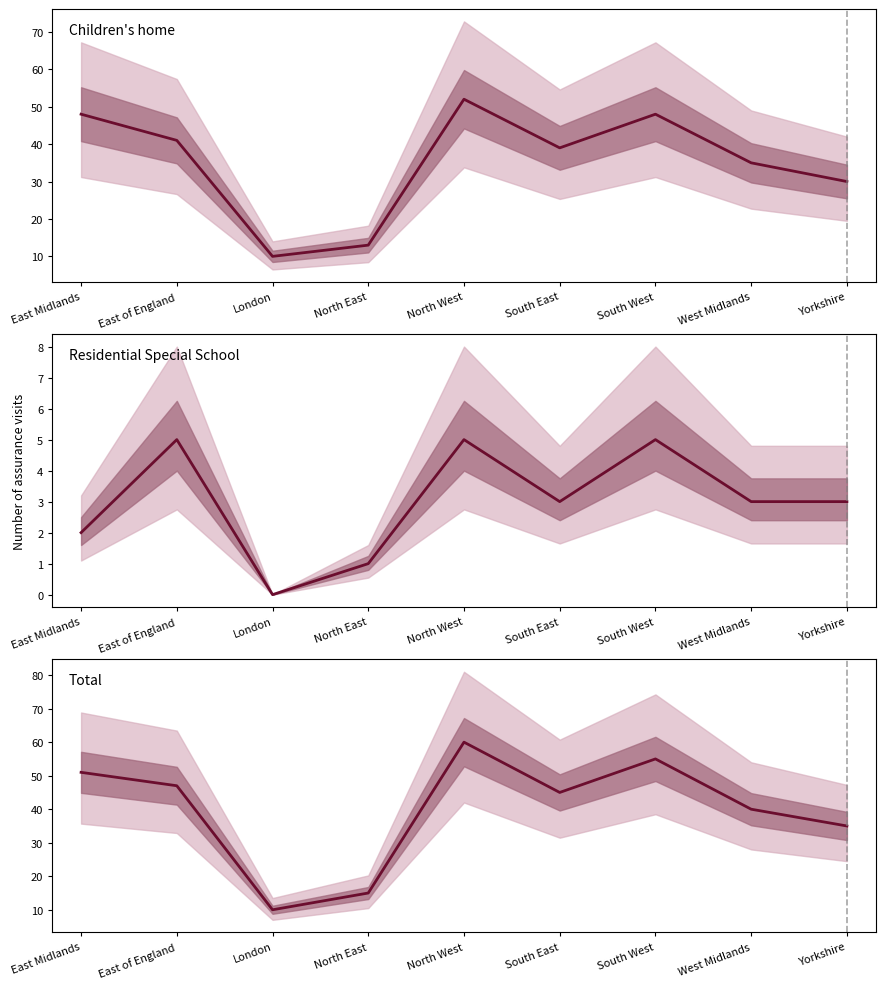

Reading left to right, transcribe all the data shown in this chart.

Children's home: 48	41	10	13	52	39	48	35	30
Residential Special School: 2	5	0	1	5	3	5	3	3
Total: 51	47	10	15	60	45	55	40	35